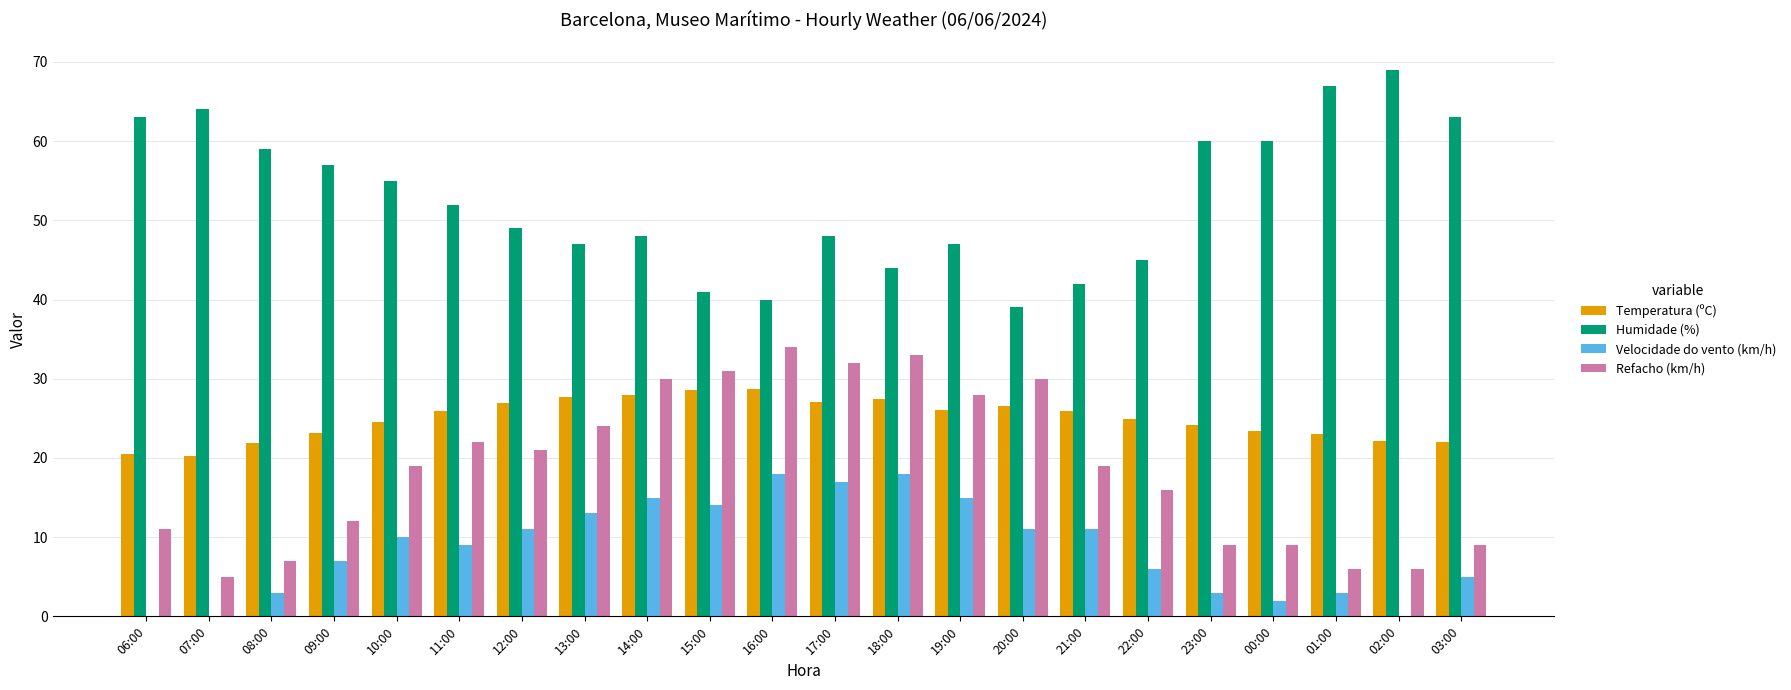

The Humidade (%) series shows 67.0 at 01:00. True or false?

True